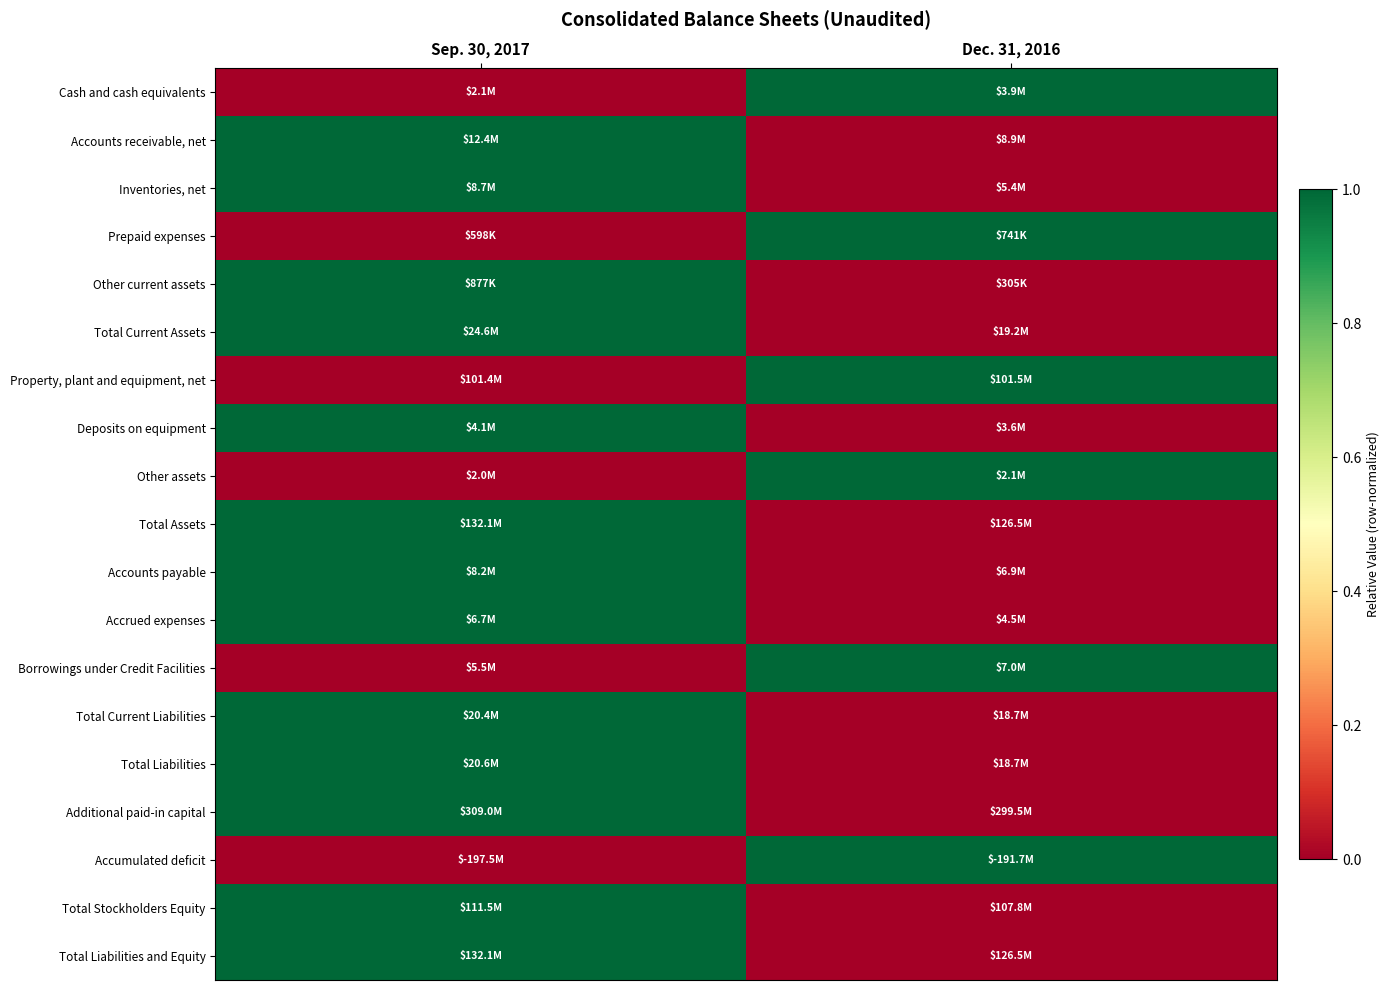

Reading left to right, extract all data points from this chart.

Cash and cash equivalents: Sep. 30, 2017=0	Dec. 31, 2016=1
Accounts receivable, net: Sep. 30, 2017=1	Dec. 31, 2016=0
Inventories, net: Sep. 30, 2017=1	Dec. 31, 2016=0
Prepaid expenses: Sep. 30, 2017=0	Dec. 31, 2016=1
Other current assets: Sep. 30, 2017=1	Dec. 31, 2016=0
Total Current Assets: Sep. 30, 2017=1	Dec. 31, 2016=0
Property, plant and equipment, net: Sep. 30, 2017=0	Dec. 31, 2016=1
Deposits on equipment: Sep. 30, 2017=1	Dec. 31, 2016=0
Other assets: Sep. 30, 2017=0	Dec. 31, 2016=1
Total Assets: Sep. 30, 2017=1	Dec. 31, 2016=0
Accounts payable: Sep. 30, 2017=1	Dec. 31, 2016=0
Accrued expenses: Sep. 30, 2017=1	Dec. 31, 2016=0
Borrowings under Credit Facilities: Sep. 30, 2017=0	Dec. 31, 2016=1
Total Current Liabilities: Sep. 30, 2017=1	Dec. 31, 2016=0
Total Liabilities: Sep. 30, 2017=1	Dec. 31, 2016=0
Additional paid-in capital: Sep. 30, 2017=1	Dec. 31, 2016=0
Accumulated deficit: Sep. 30, 2017=0	Dec. 31, 2016=1
Total Stockholders Equity: Sep. 30, 2017=1	Dec. 31, 2016=0
Total Liabilities and Equity: Sep. 30, 2017=1	Dec. 31, 2016=0